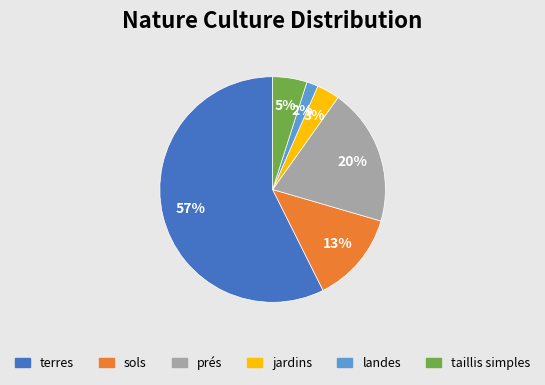

Which has a higher value, landes or terres?

terres